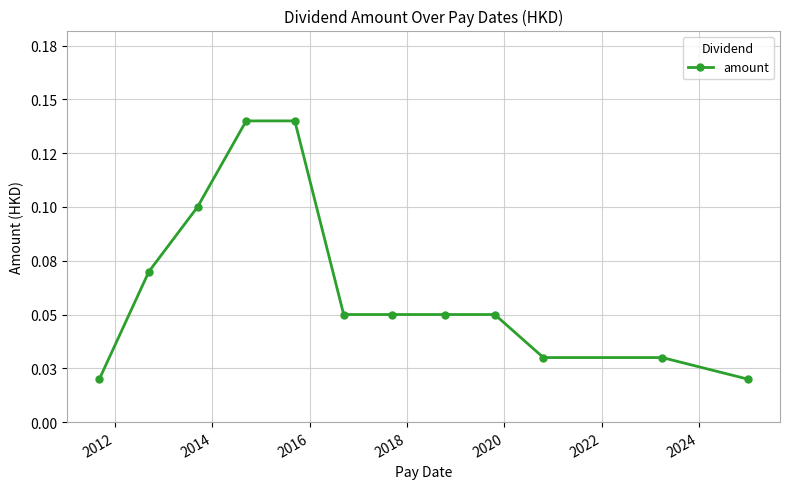

Does the chart have visible grid lines?

Yes